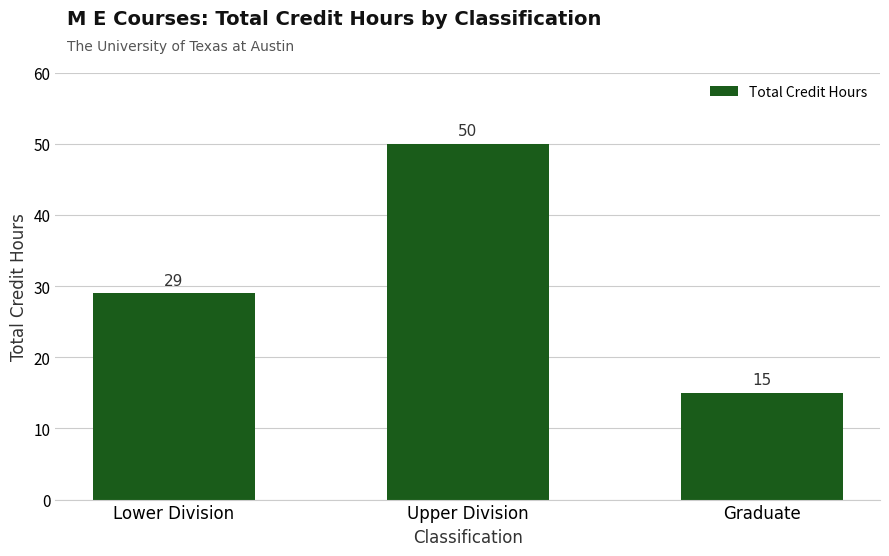

The value at Graduate is 15. True or false?

True